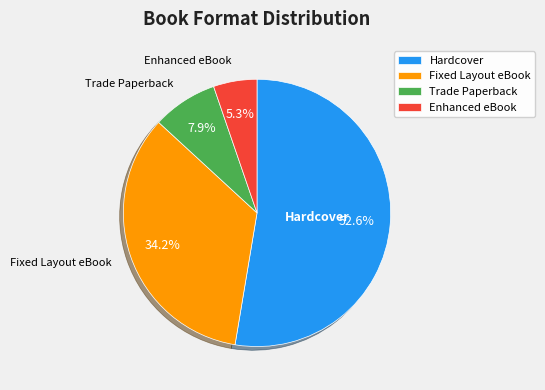

To the nearest percent, what is the average slice percentage?

25%